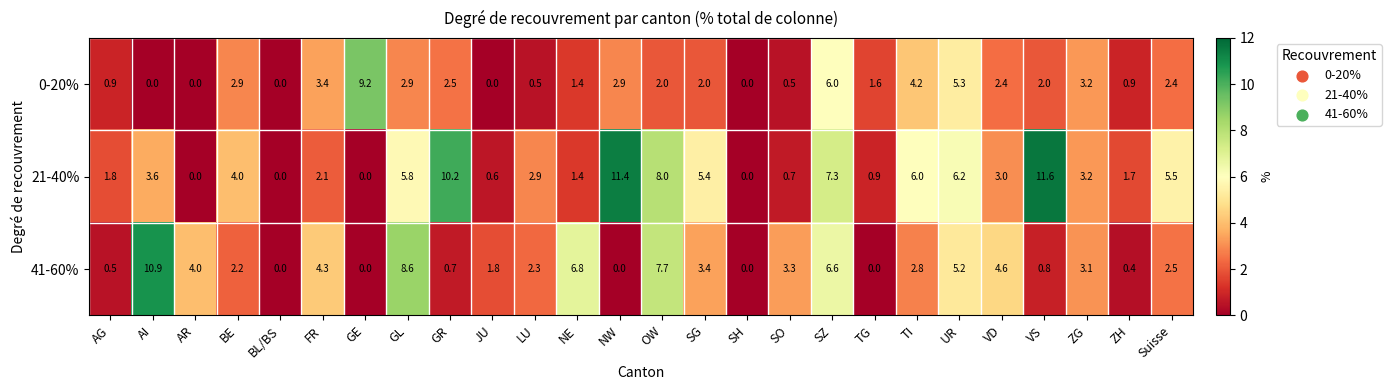

The 21-40% series shows 0.7 at SO. True or false?

True